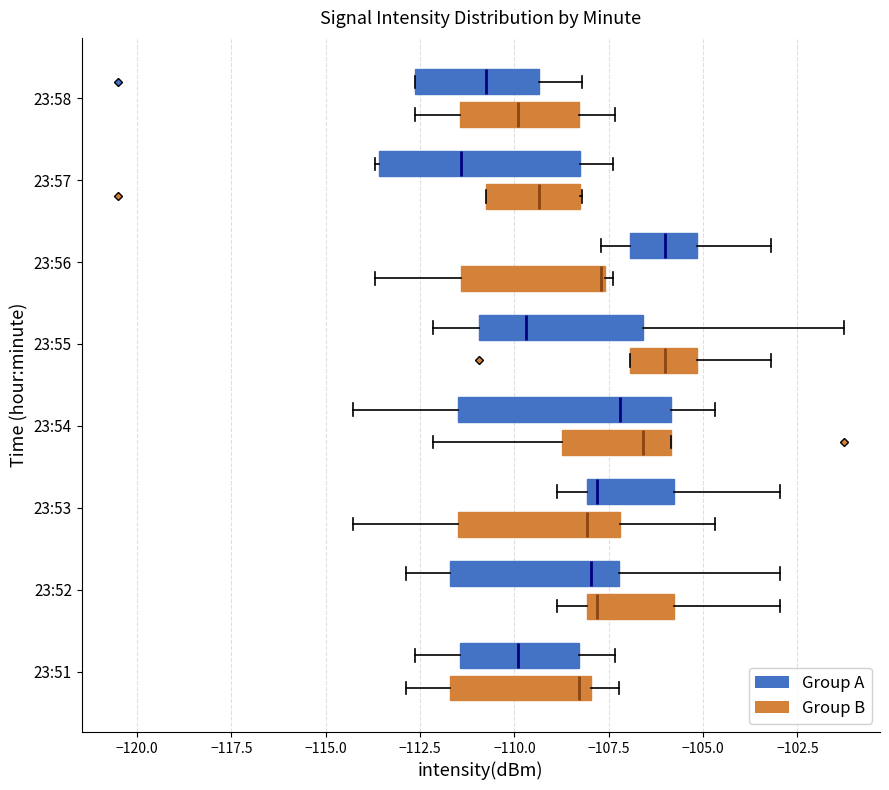

Reading bottom to top, transcribe this box plot: for each box, give where its median line is, the range the box spans, and where its two whiskers end, as read against the x-axis. The values are not printed on the chart, so give them approximately, as read against the axis.

23:51 (Group B): median -108.5, box -111.5 to -108.0, whiskers -113.0 to -107.0
23:51 (Group A): median -110.0, box -111.5 to -108.5, whiskers -112.5 to -107.5
23:52 (Group B): median -108.0 (just right of the box's left edge), box -108.0 to -106.0, whiskers -109.0 to -103.0
23:52 (Group A): median -108.0, box -111.5 to -107.0, whiskers -113.0 to -103.0
23:53 (Group B): median -108.0, box -111.5 to -107.0, whiskers -114.5 to -104.5
23:53 (Group A): median -108.0 (just right of the box's left edge), box -108.0 to -106.0, whiskers -109.0 to -103.0
23:54 (Group B): median -106.5, box -108.5 to -106.0, whiskers -112.0 to -106.0
23:54 (Group A): median -107.0, box -111.5 to -106.0, whiskers -114.5 to -104.5
23:55 (Group B): median -106.0, box -107.0 to -105.0, whiskers -107.0 to -103.0
23:55 (Group A): median -109.5, box -111.0 to -106.5, whiskers -112.0 to -101.5
23:56 (Group B): median -107.5, box -111.5 to -107.5, whiskers -113.5 to -107.5 (just right of the box's right edge)
23:56 (Group A): median -106.0, box -107.0 to -105.0, whiskers -107.5 to -103.0
23:57 (Group B): median -109.5, box -111.0 to -108.5, whiskers -111.0 to -108.0
23:57 (Group A): median -111.5, box -113.5 to -108.5, whiskers -113.5 to -107.5
23:58 (Group B): median -110.0, box -111.5 to -108.5, whiskers -112.5 to -107.5
23:58 (Group A): median -111.0, box -112.5 to -109.5, whiskers -112.5 to -108.0